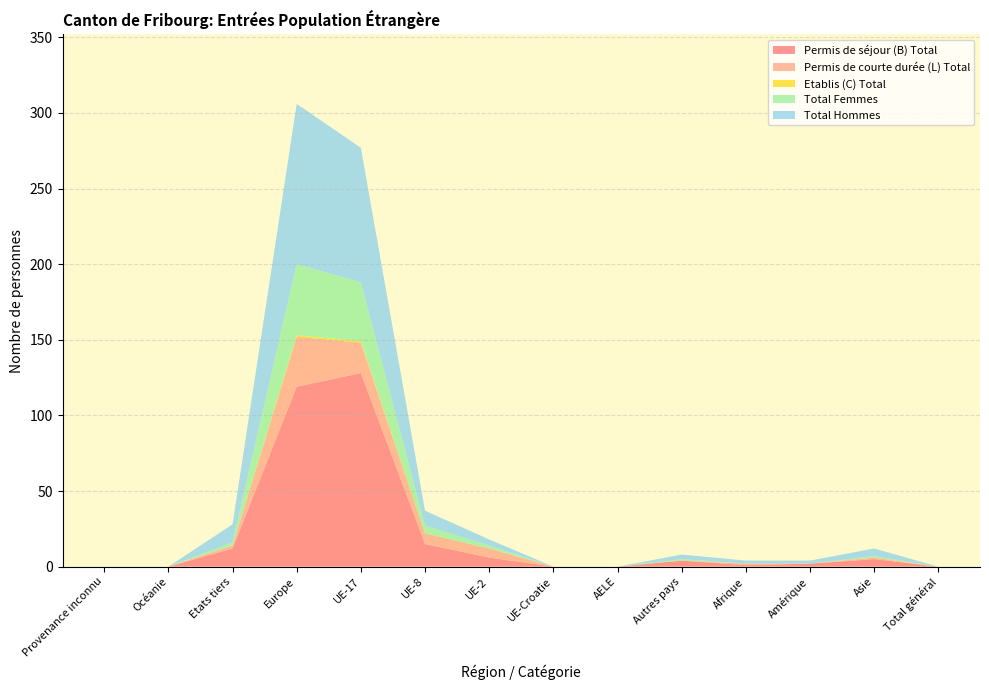

Reading left to right, extract all data points from this chart.

Permis de séjour (B) Total: Provenance inconnu=0	Océanie=0	Etats tiers=12	Europe=119	UE-17=128	UE-8=15	UE-2=6	UE-Croatie=0	AELE=0	Autres pays=4	Afrique=1	Amérique=2	Asie=5	Total général=0
Permis de courte durée (L) Total: Provenance inconnu=0	Océanie=0	Etats tiers=2	Europe=33	UE-17=20	UE-8=7	UE-2=6	UE-Croatie=0	AELE=0	Autres pays=0	Afrique=1	Amérique=0	Asie=1	Total général=0
Etablis (C) Total: Provenance inconnu=0	Océanie=0	Etats tiers=0	Europe=1	UE-17=1	UE-8=0	UE-2=0	UE-Croatie=0	AELE=0	Autres pays=0	Afrique=0	Amérique=0	Asie=0	Total général=0
Total Femmes: Provenance inconnu=0	Océanie=0	Etats tiers=2	Europe=47	UE-17=39	UE-8=5	UE-2=2	UE-Croatie=0	AELE=0	Autres pays=1	Afrique=0	Amérique=0	Asie=1	Total général=0
Total Hommes: Provenance inconnu=0	Océanie=0	Etats tiers=12	Europe=106	UE-17=89	UE-8=10	UE-2=4	UE-Croatie=0	AELE=0	Autres pays=3	Afrique=2	Amérique=2	Asie=5	Total général=0